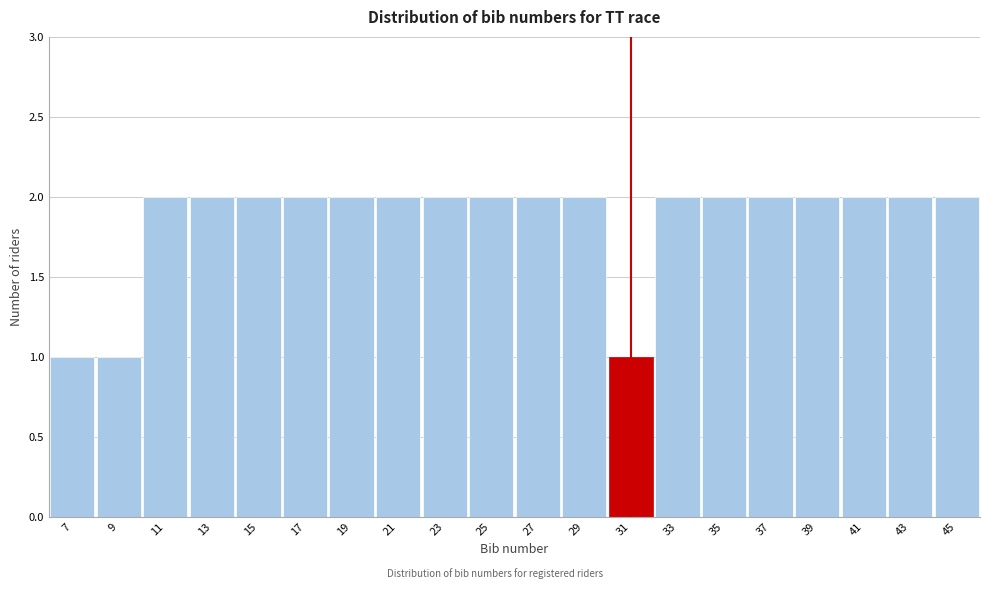

Reading left to right, list all the values displayed in this chart.

7=1	9=1	11=2	13=2	15=2	17=2	19=2	21=2	23=2	25=2	27=2	29=2	31=1	33=2	35=2	37=2	39=2	41=2	43=2	45=2